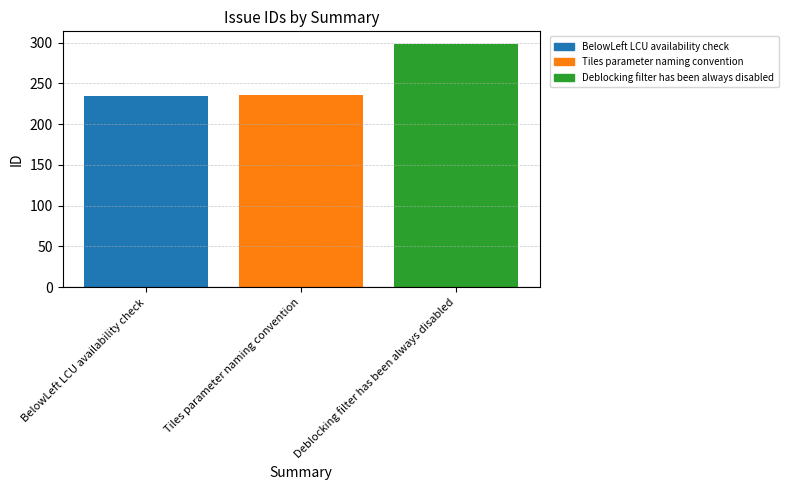

What is the value of the 1st bar from the left?

234